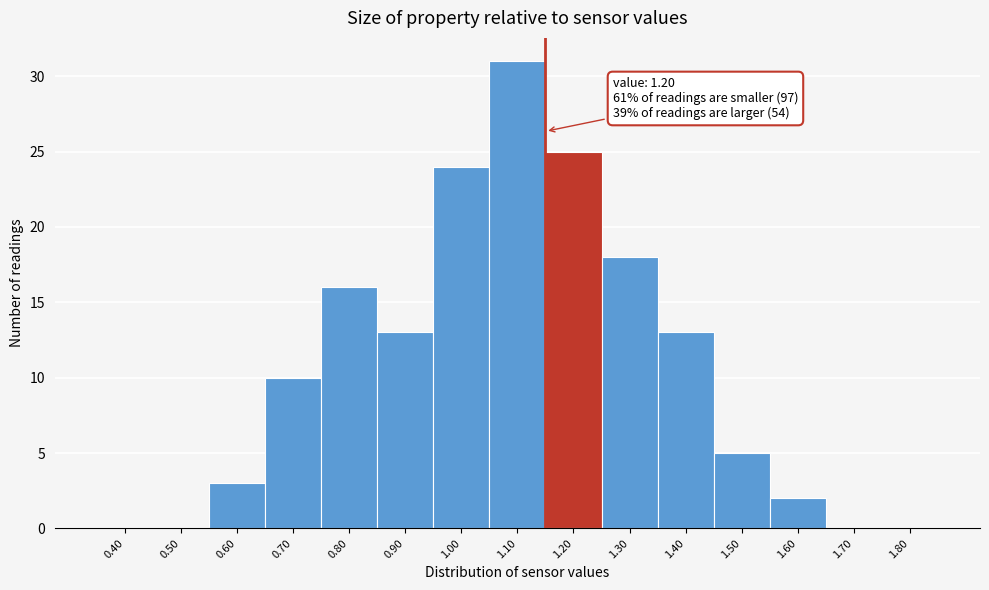

Reading left to right, extract all data points from this chart.

0.40=0	0.50=0	0.60=3	0.70=10	0.80=16	0.90=13	1.00=24	1.10=31	1.20=25	1.30=18	1.40=13	1.50=5	1.60=2	1.70=0	1.80=0